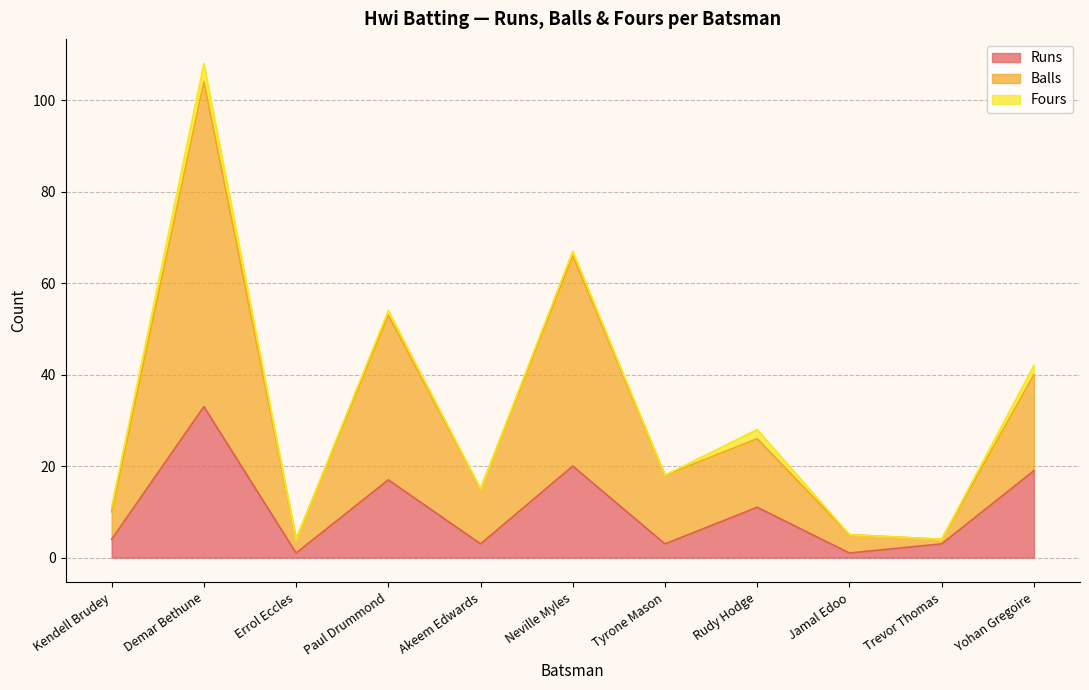

At which category is the sum across all series the highest?

Demar Bethune